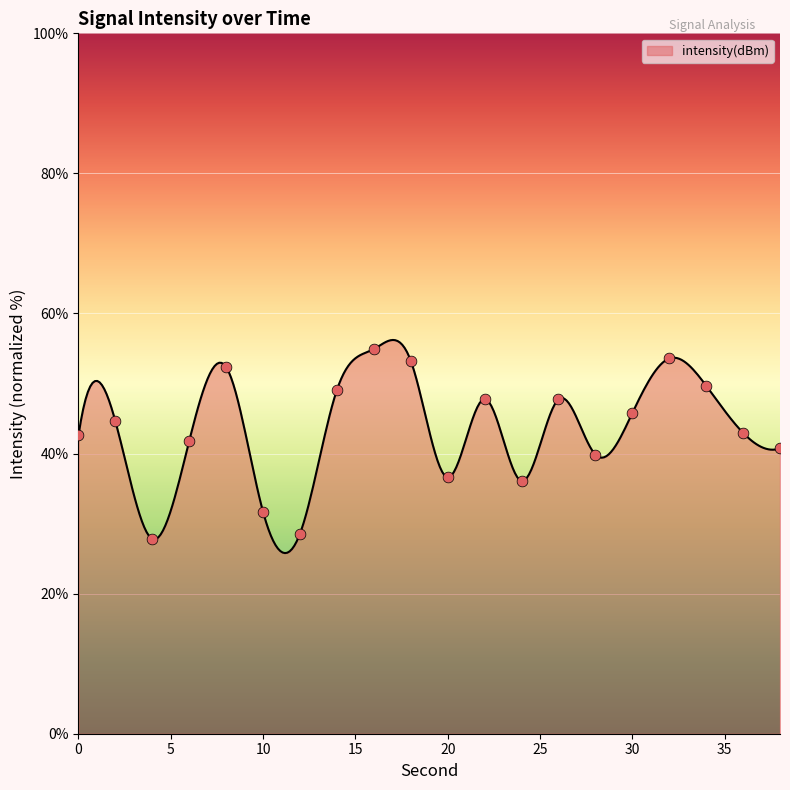

What is the ratio of the value at 38 to the value at 4?

1.5